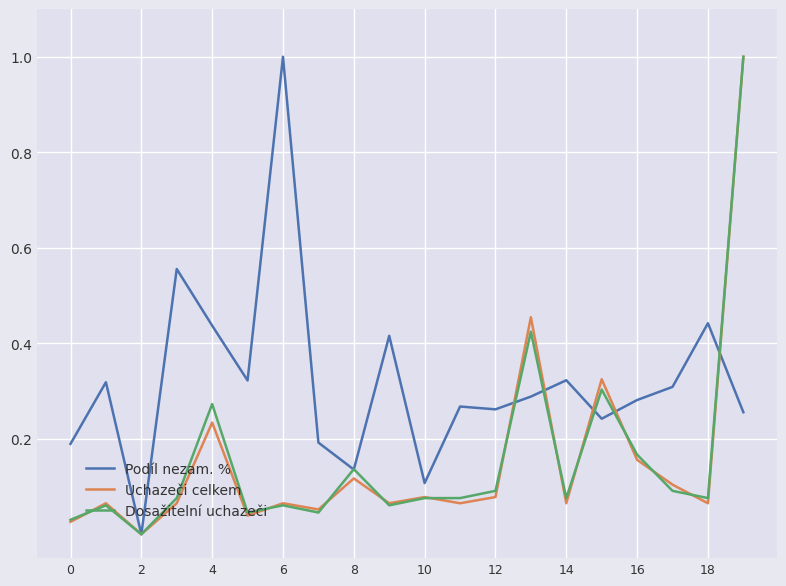

How many distinct data groups are displayed?

3